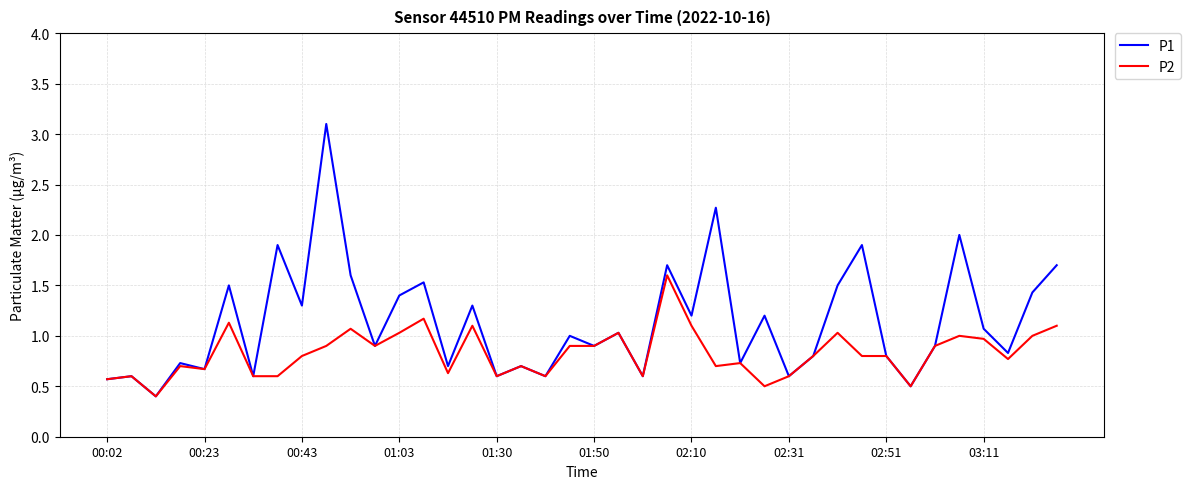

Rank the series by their average value, from lowest to highest.

P2, P1